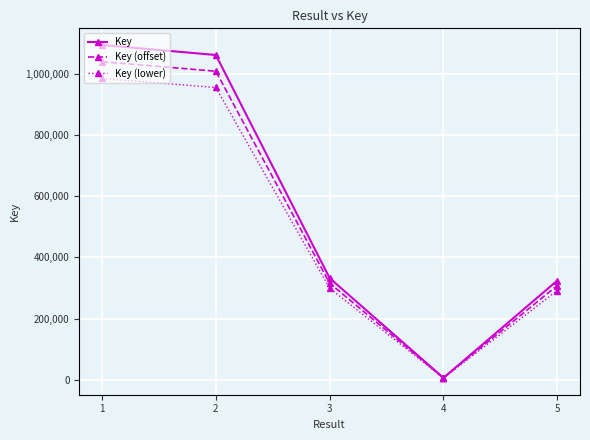

At which label does Key (lower) reach its minimum?

4